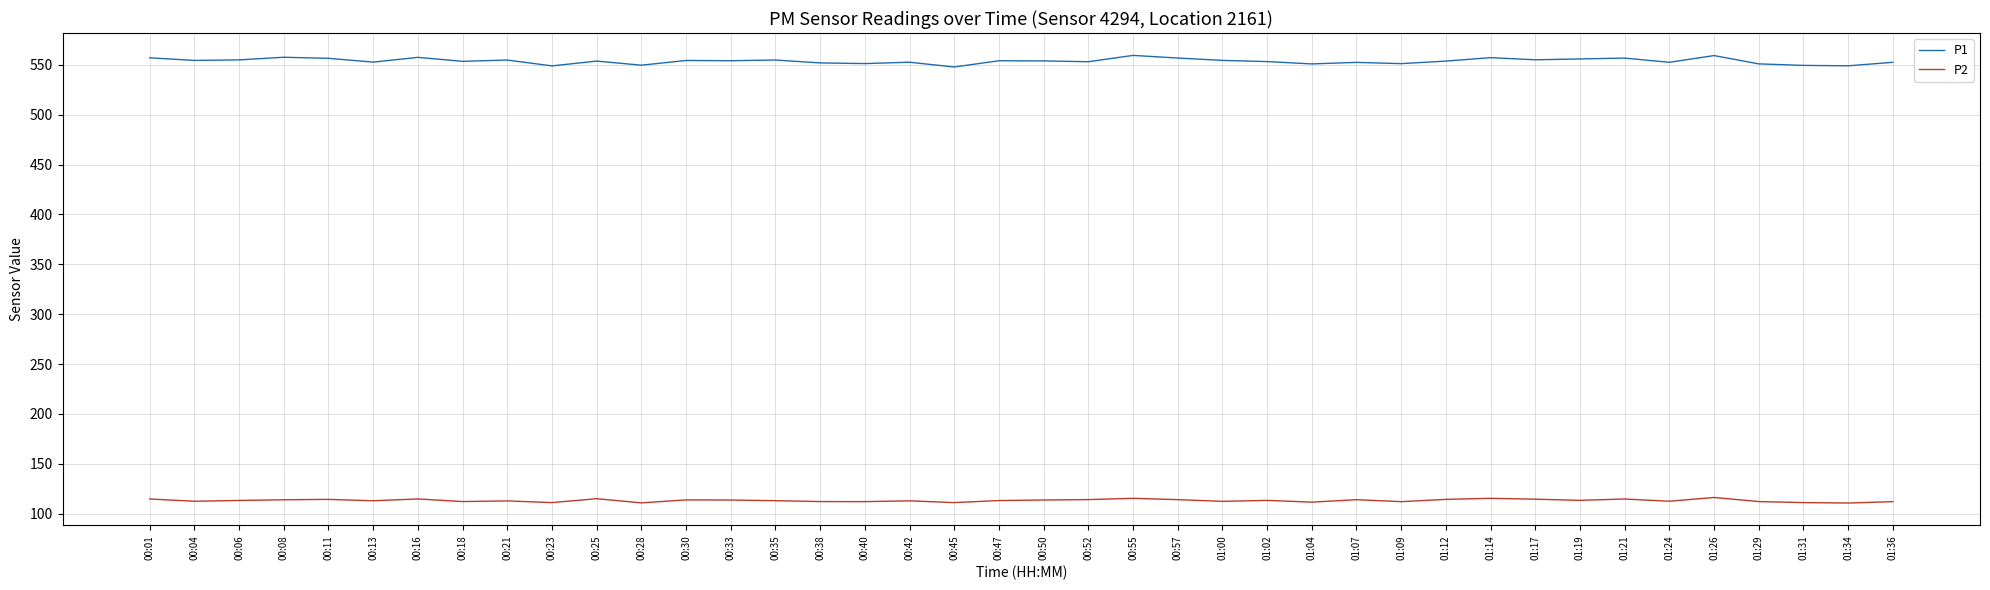

Is the value of P1 at 00:08 greater than the value of P2 at 01:00?

Yes